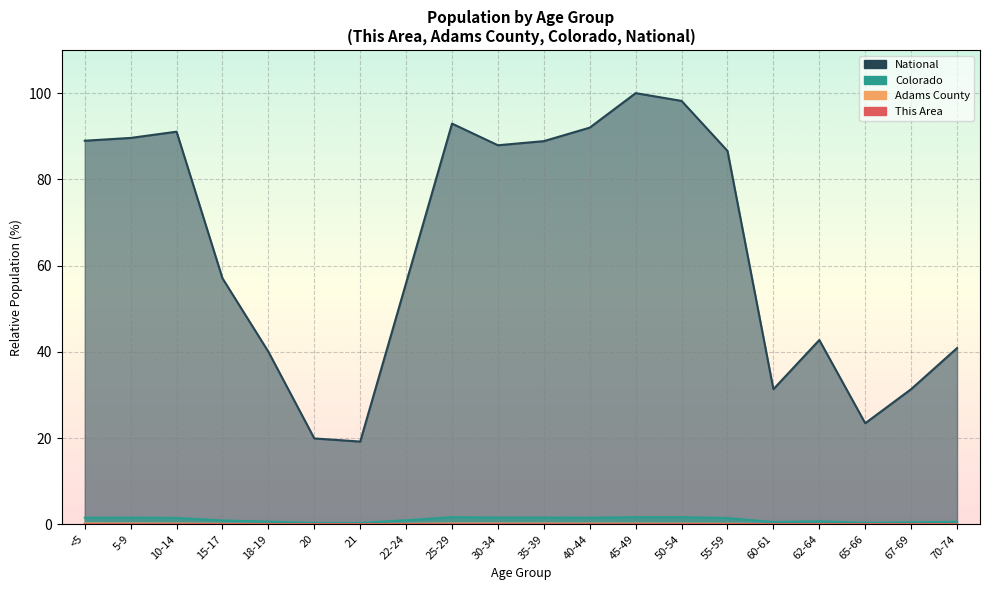

Is the value of Colorado at 10-14 greater than the value of This Area at 25-29?

Yes